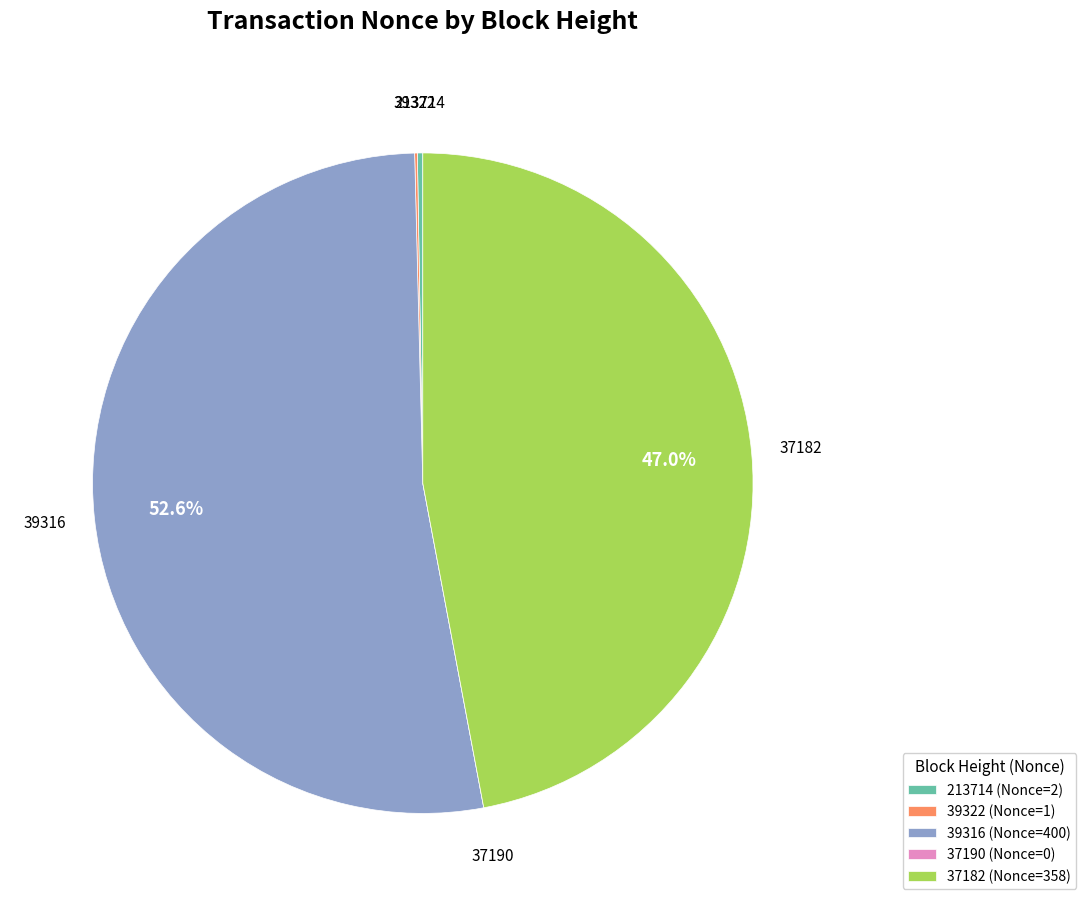

Does 39316 (Nonce=400) represent more than half of the total?

Yes